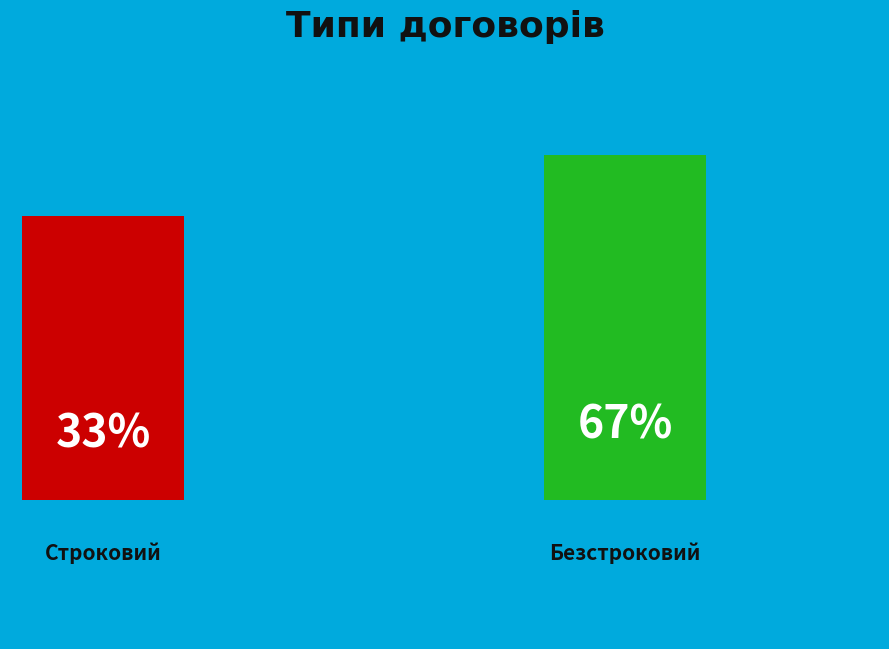

Count the number of slices in the pie.

2